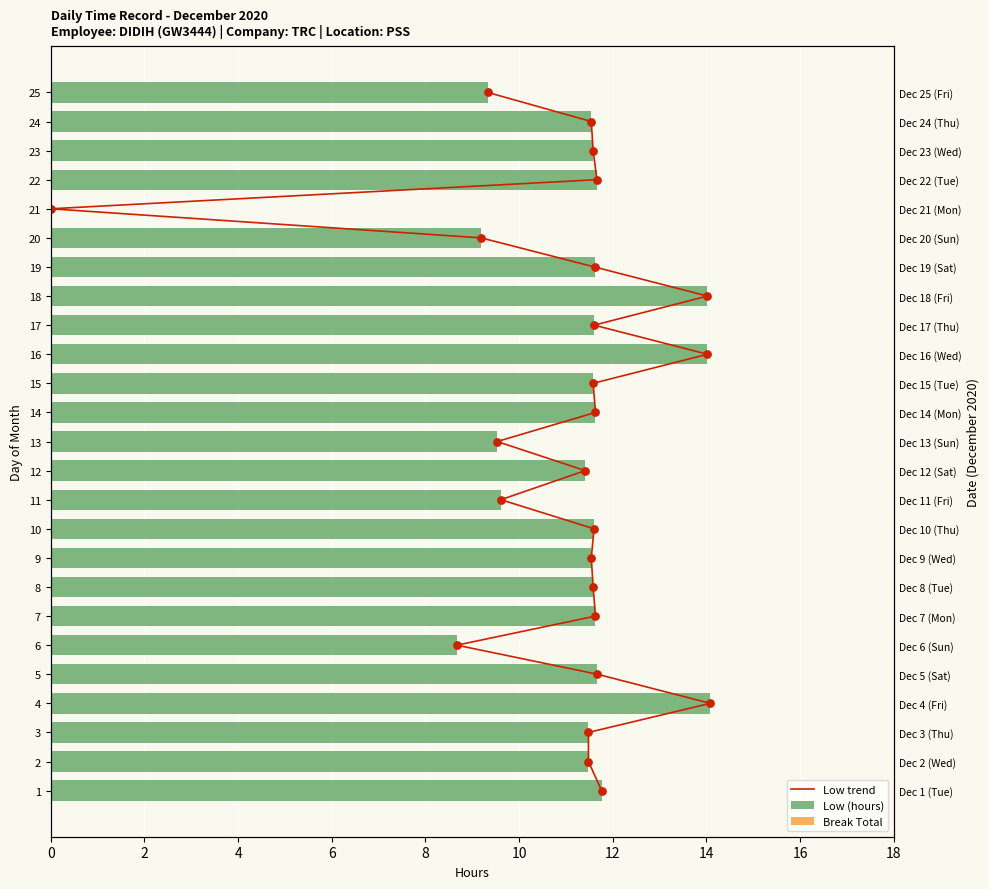

What are all the series names shown in the legend?

Low trend, Low (hours), Break Total